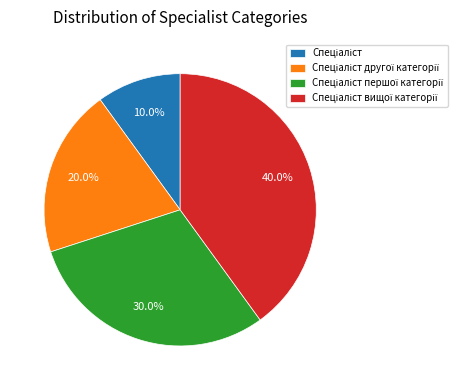

Is there a majority slice in this chart?

No